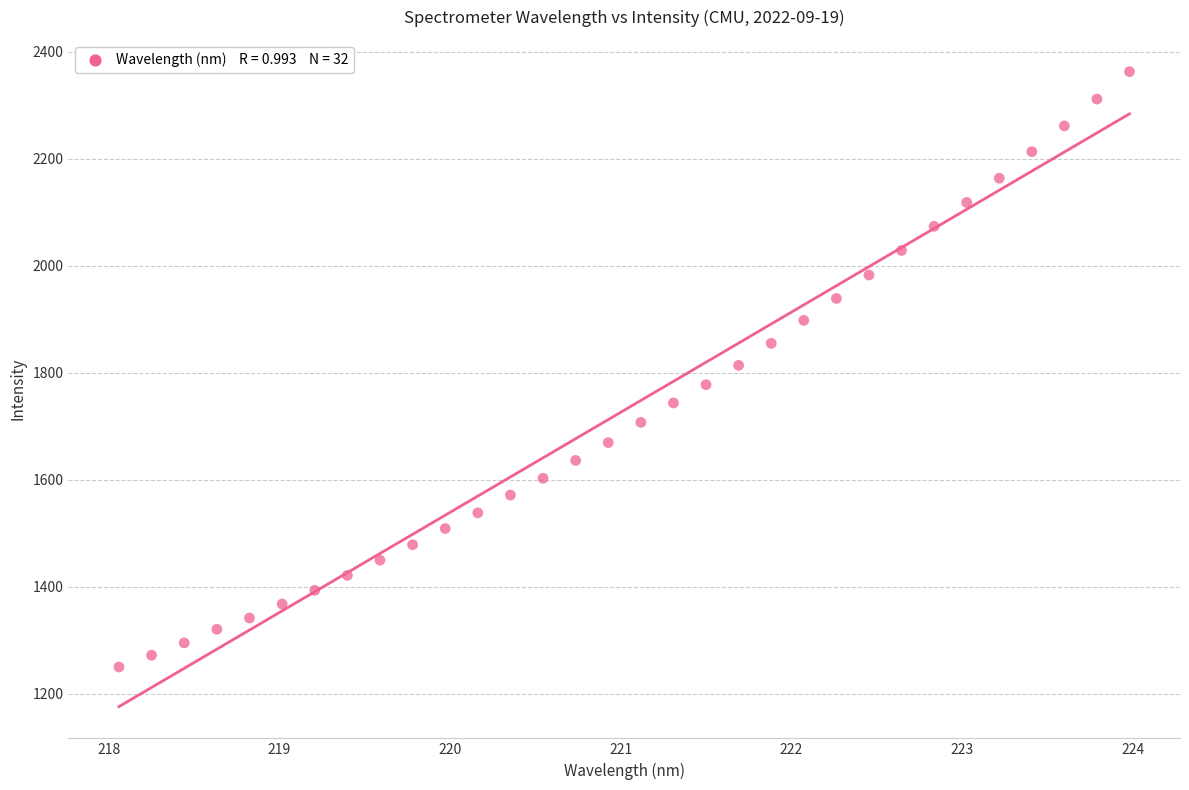

What is the range of X values (max minus min)?

5.9